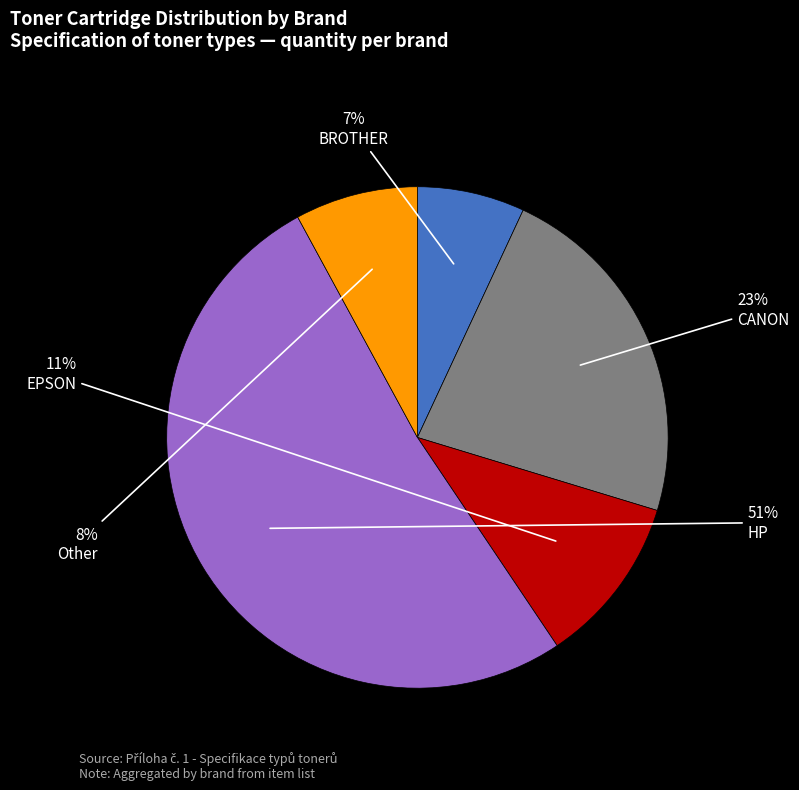

True or false: Other accounts for 14% of the total.

False